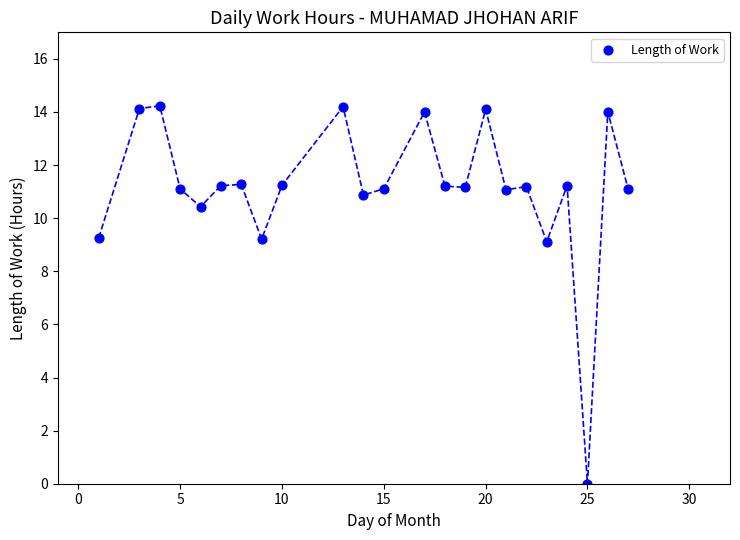

What is the range of Y values (max minus min)?

14.2